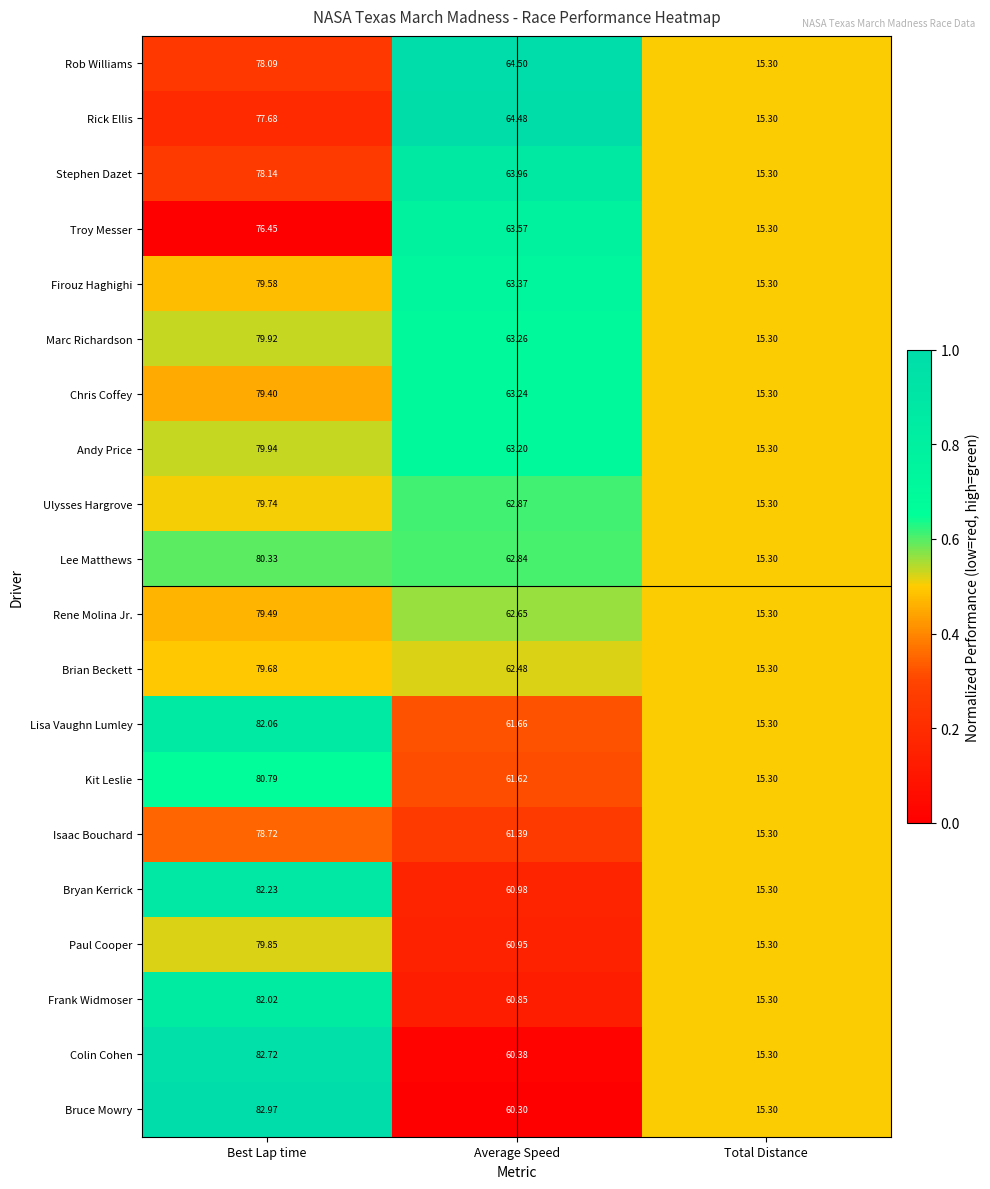

What is the greatest value displayed?

83.0